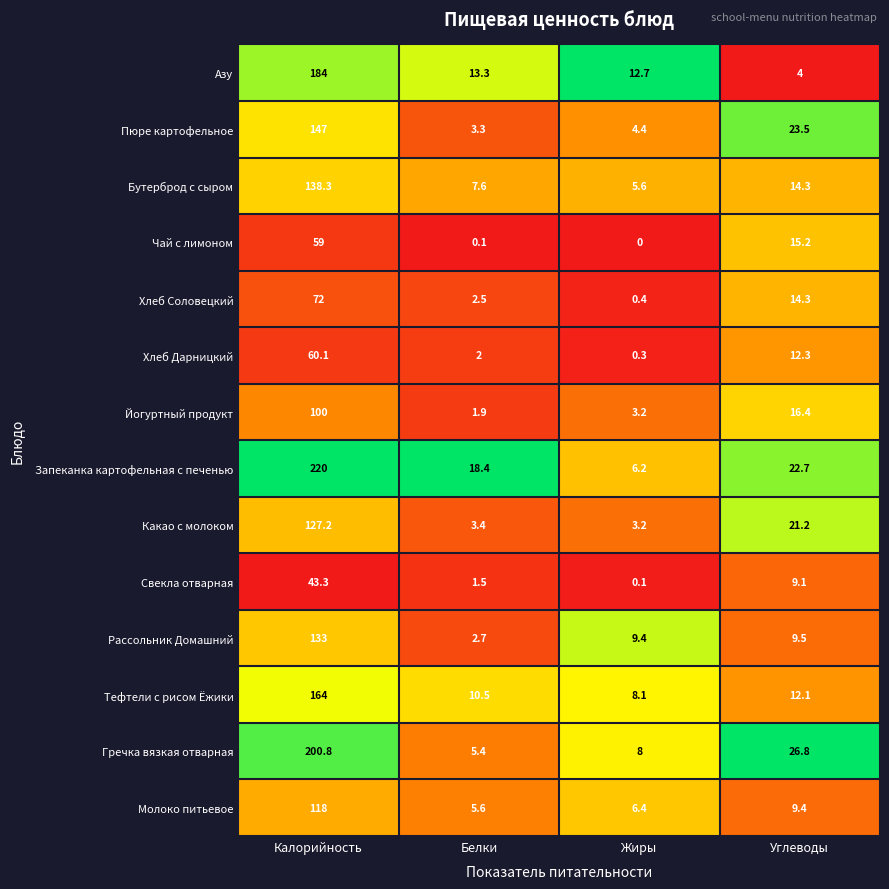

How many data points does each series have?

4